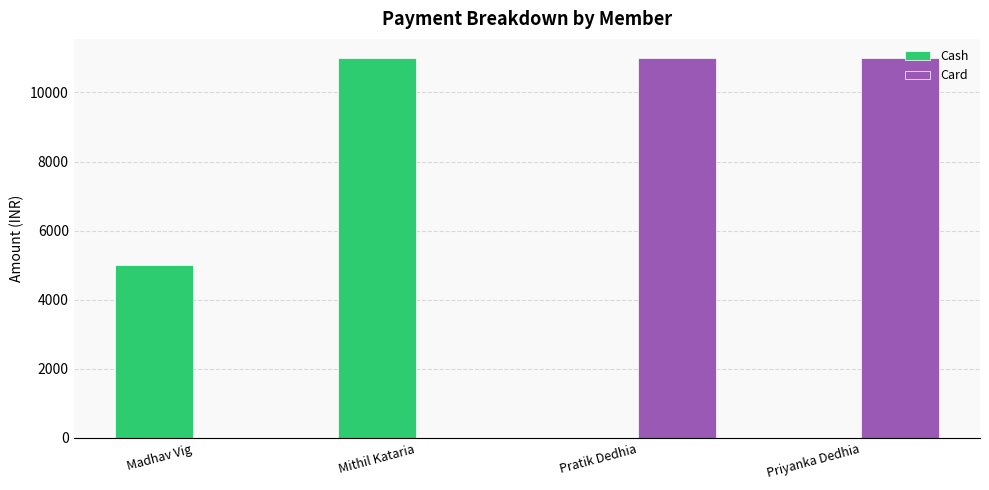

Reading left to right, what are all the values shown in this chart?

Cash: 5000	11000	0	0
Card: 0	0	11000	11000